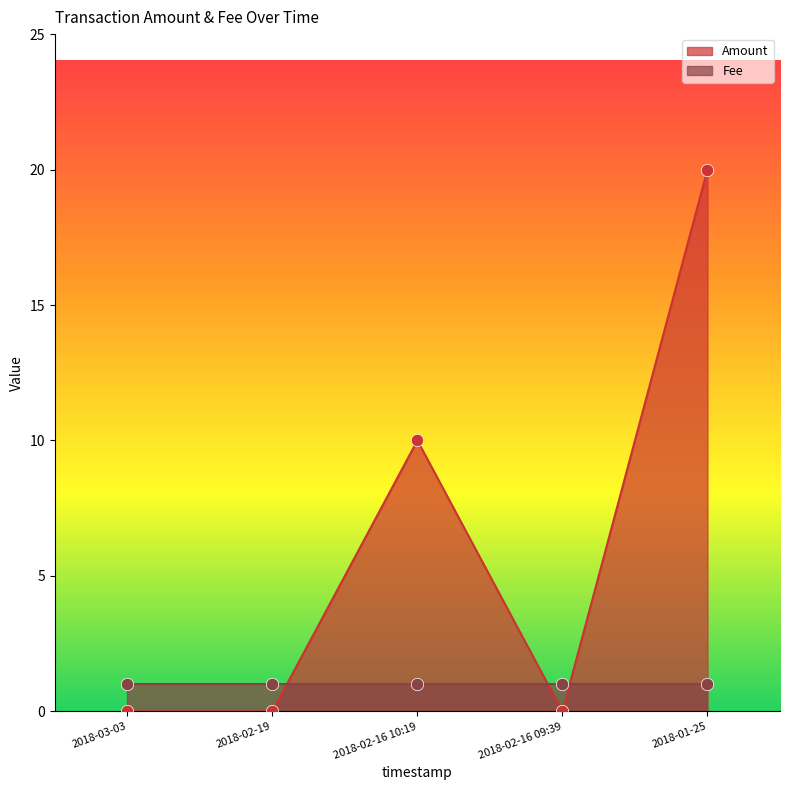

What is the change in value from 2018-02-16 09:39 to 2018-01-25?

+20